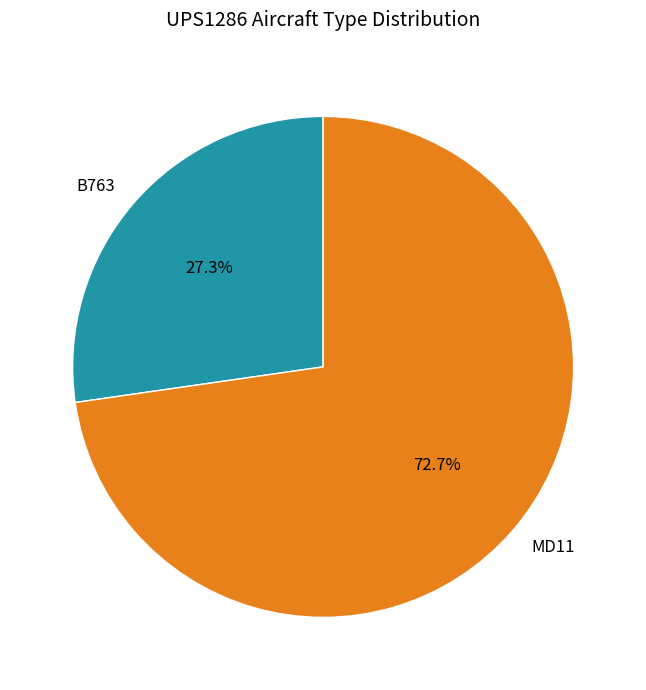

How many segments does this pie chart have?

2